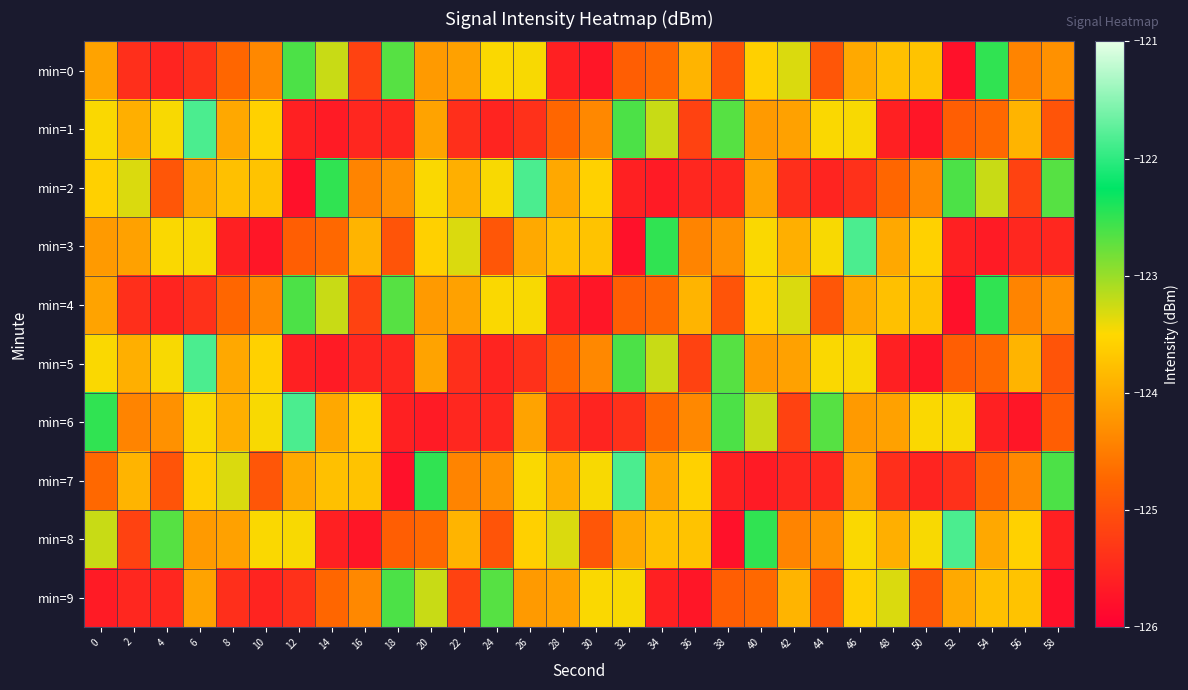

Reading left to right, what are all the values shown in this chart?

min=0: 0=-124.1	2=-125.4	4=-125.5	6=-125.4	8=-124.7	10=-124.4	12=-122.6	14=-123.2	16=-125.2	18=-122.7	20=-124.2	22=-124.1	24=-123.5	26=-123.5	28=-125.6	30=-125.7	32=-124.8	34=-124.7	36=-123.9	38=-125.0	40=-123.6	42=-123.3	44=-124.9	46=-124.0	48=-123.8	50=-123.7	52=-125.8	54=-122.5	56=-124.4	58=-124.3
min=1: 0=-123.5	2=-123.9	4=-123.5	6=-121.8	8=-124.0	10=-123.6	12=-125.6	14=-125.7	16=-125.5	18=-125.5	20=-124.1	22=-125.4	24=-125.5	26=-125.4	28=-124.7	30=-124.4	32=-122.6	34=-123.2	36=-125.2	38=-122.7	40=-124.2	42=-124.1	44=-123.5	46=-123.5	48=-125.6	50=-125.7	52=-124.8	54=-124.7	56=-123.9	58=-125.0
min=2: 0=-123.6	2=-123.3	4=-124.9	6=-124.0	8=-123.8	10=-123.7	12=-125.8	14=-122.5	16=-124.4	18=-124.3	20=-123.5	22=-123.9	24=-123.5	26=-121.8	28=-124.0	30=-123.6	32=-125.6	34=-125.7	36=-125.5	38=-125.5	40=-124.1	42=-125.4	44=-125.5	46=-125.4	48=-124.7	50=-124.4	52=-122.6	54=-123.2	56=-125.2	58=-122.7
min=3: 0=-124.2	2=-124.1	4=-123.5	6=-123.5	8=-125.6	10=-125.7	12=-124.8	14=-124.7	16=-123.9	18=-125.0	20=-123.6	22=-123.3	24=-124.9	26=-124.0	28=-123.8	30=-123.7	32=-125.8	34=-122.5	36=-124.4	38=-124.3	40=-123.5	42=-123.9	44=-123.5	46=-121.8	48=-124.0	50=-123.6	52=-125.6	54=-125.7	56=-125.5	58=-125.5
min=4: 0=-124.1	2=-125.4	4=-125.5	6=-125.4	8=-124.7	10=-124.4	12=-122.6	14=-123.2	16=-125.2	18=-122.7	20=-124.2	22=-124.1	24=-123.5	26=-123.5	28=-125.6	30=-125.7	32=-124.8	34=-124.7	36=-123.9	38=-125.0	40=-123.6	42=-123.3	44=-124.9	46=-124.0	48=-123.8	50=-123.7	52=-125.8	54=-122.5	56=-124.4	58=-124.3
min=5: 0=-123.5	2=-123.9	4=-123.5	6=-121.8	8=-124.0	10=-123.6	12=-125.6	14=-125.7	16=-125.5	18=-125.5	20=-124.1	22=-125.4	24=-125.5	26=-125.4	28=-124.7	30=-124.4	32=-122.6	34=-123.2	36=-125.2	38=-122.7	40=-124.2	42=-124.1	44=-123.5	46=-123.5	48=-125.6	50=-125.7	52=-124.8	54=-124.7	56=-123.9	58=-125.0
min=6: 0=-122.5	2=-124.4	4=-124.3	6=-123.5	8=-123.9	10=-123.5	12=-121.8	14=-124.0	16=-123.6	18=-125.6	20=-125.7	22=-125.5	24=-125.5	26=-124.1	28=-125.4	30=-125.5	32=-125.4	34=-124.7	36=-124.4	38=-122.6	40=-123.2	42=-125.2	44=-122.7	46=-124.2	48=-124.1	50=-123.5	52=-123.5	54=-125.6	56=-125.7	58=-124.8
min=7: 0=-124.7	2=-123.9	4=-125.0	6=-123.6	8=-123.3	10=-124.9	12=-124.0	14=-123.8	16=-123.7	18=-125.8	20=-122.5	22=-124.4	24=-124.3	26=-123.5	28=-123.9	30=-123.5	32=-121.8	34=-124.0	36=-123.6	38=-125.6	40=-125.7	42=-125.5	44=-125.5	46=-124.1	48=-125.4	50=-125.5	52=-125.4	54=-124.7	56=-124.4	58=-122.6
min=8: 0=-123.2	2=-125.2	4=-122.7	6=-124.2	8=-124.1	10=-123.5	12=-123.5	14=-125.6	16=-125.7	18=-124.8	20=-124.7	22=-123.9	24=-125.0	26=-123.6	28=-123.3	30=-124.9	32=-124.0	34=-123.8	36=-123.7	38=-125.8	40=-122.5	42=-124.4	44=-124.3	46=-123.5	48=-123.9	50=-123.5	52=-121.8	54=-124.0	56=-123.6	58=-125.6
min=9: 0=-125.7	2=-125.5	4=-125.5	6=-124.1	8=-125.4	10=-125.5	12=-125.4	14=-124.7	16=-124.4	18=-122.6	20=-123.2	22=-125.2	24=-122.7	26=-124.2	28=-124.1	30=-123.5	32=-123.5	34=-125.6	36=-125.7	38=-124.8	40=-124.7	42=-123.9	44=-125.0	46=-123.6	48=-123.3	50=-124.9	52=-124.0	54=-123.8	56=-123.7	58=-125.8